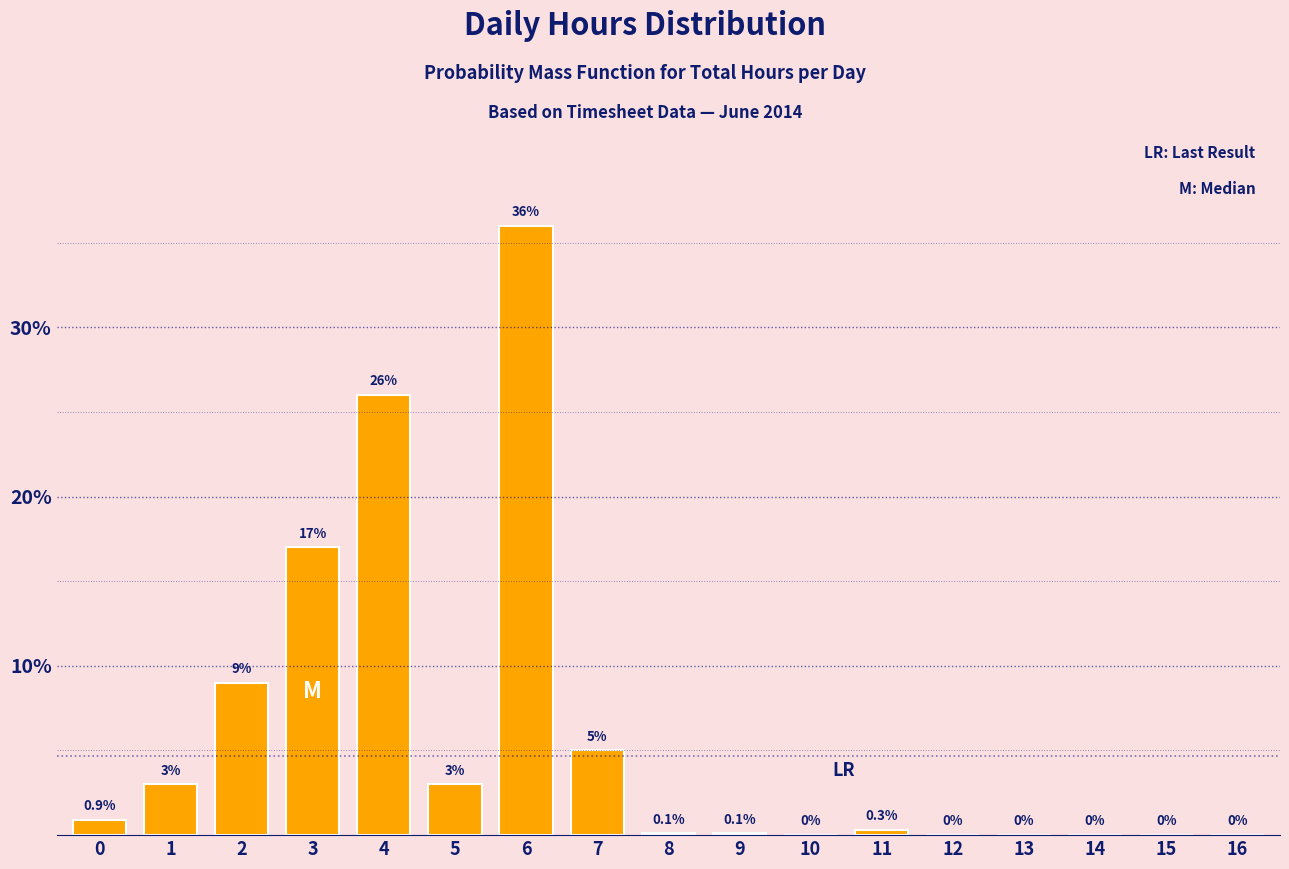

Reading right to left, list all the values displayed in this chart.

16=0.0	15=0.0	14=0.0	13=0.0	12=0.0	11=0.3	10=0.0	9=0.1	8=0.1	7=5.0	6=36.0	5=3.0	4=26.0	3=17.0	2=9.0	1=3.0	0=0.9